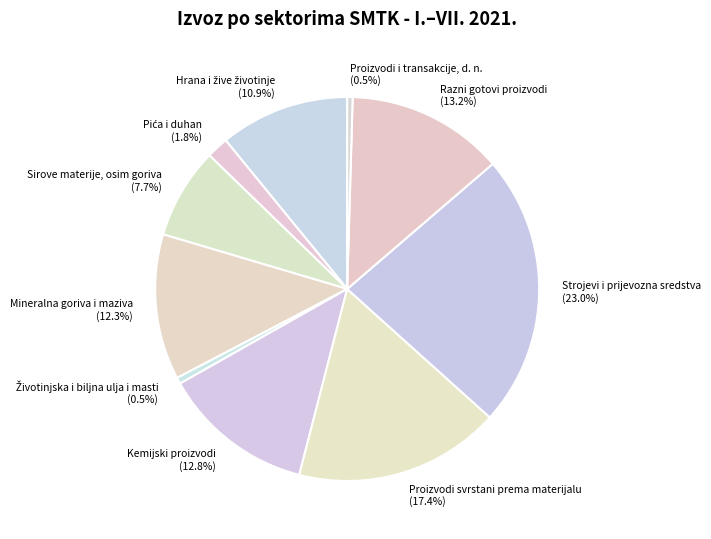

The Sirove materije, osim goriva slice represents 8% of the pie. True or false?

True